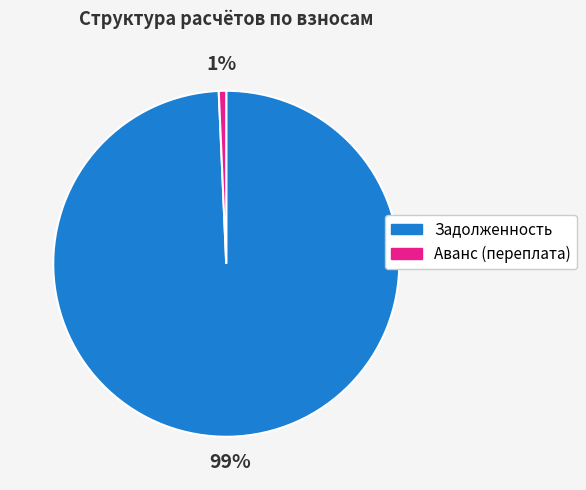

How many segments does this pie chart have?

2